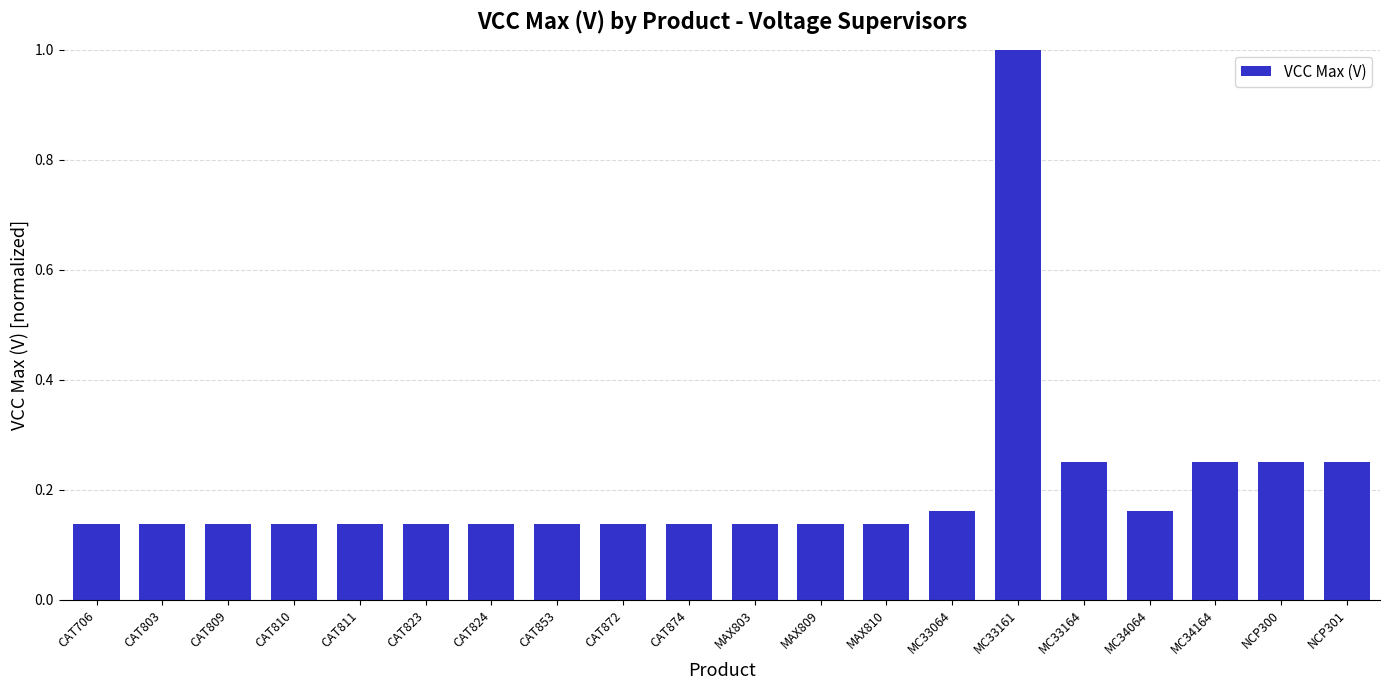

What is the sum of the values at CAT803 and MC33161?

1.1